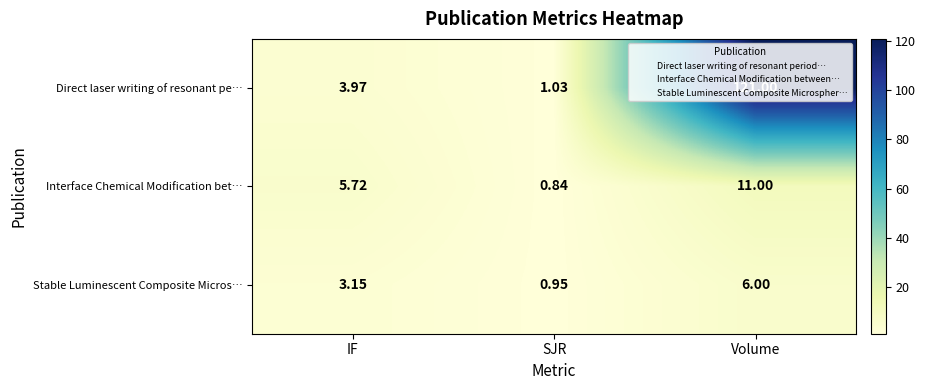

Which series has the largest total across all categories?

Direct laser writing of resonant pe…